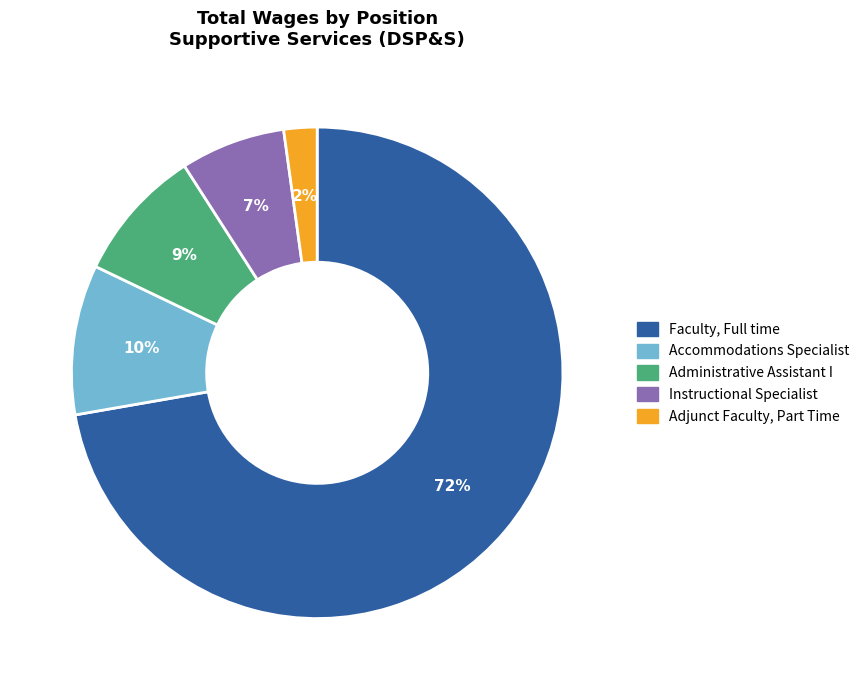

The Adjunct Faculty, Part Time slice represents 2% of the pie. True or false?

True